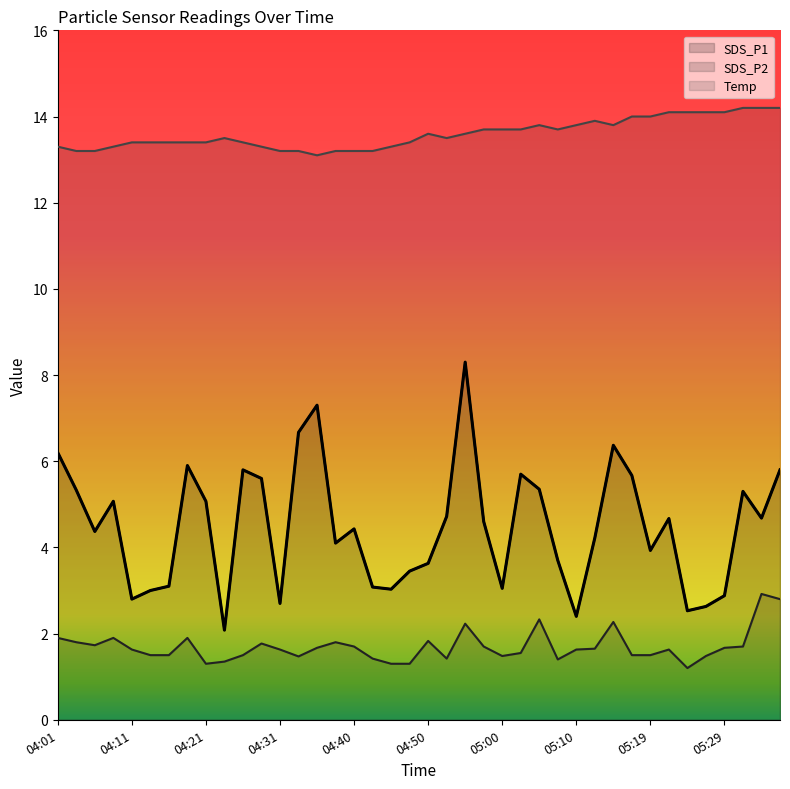

What is the sum of all Temp values?

543.8